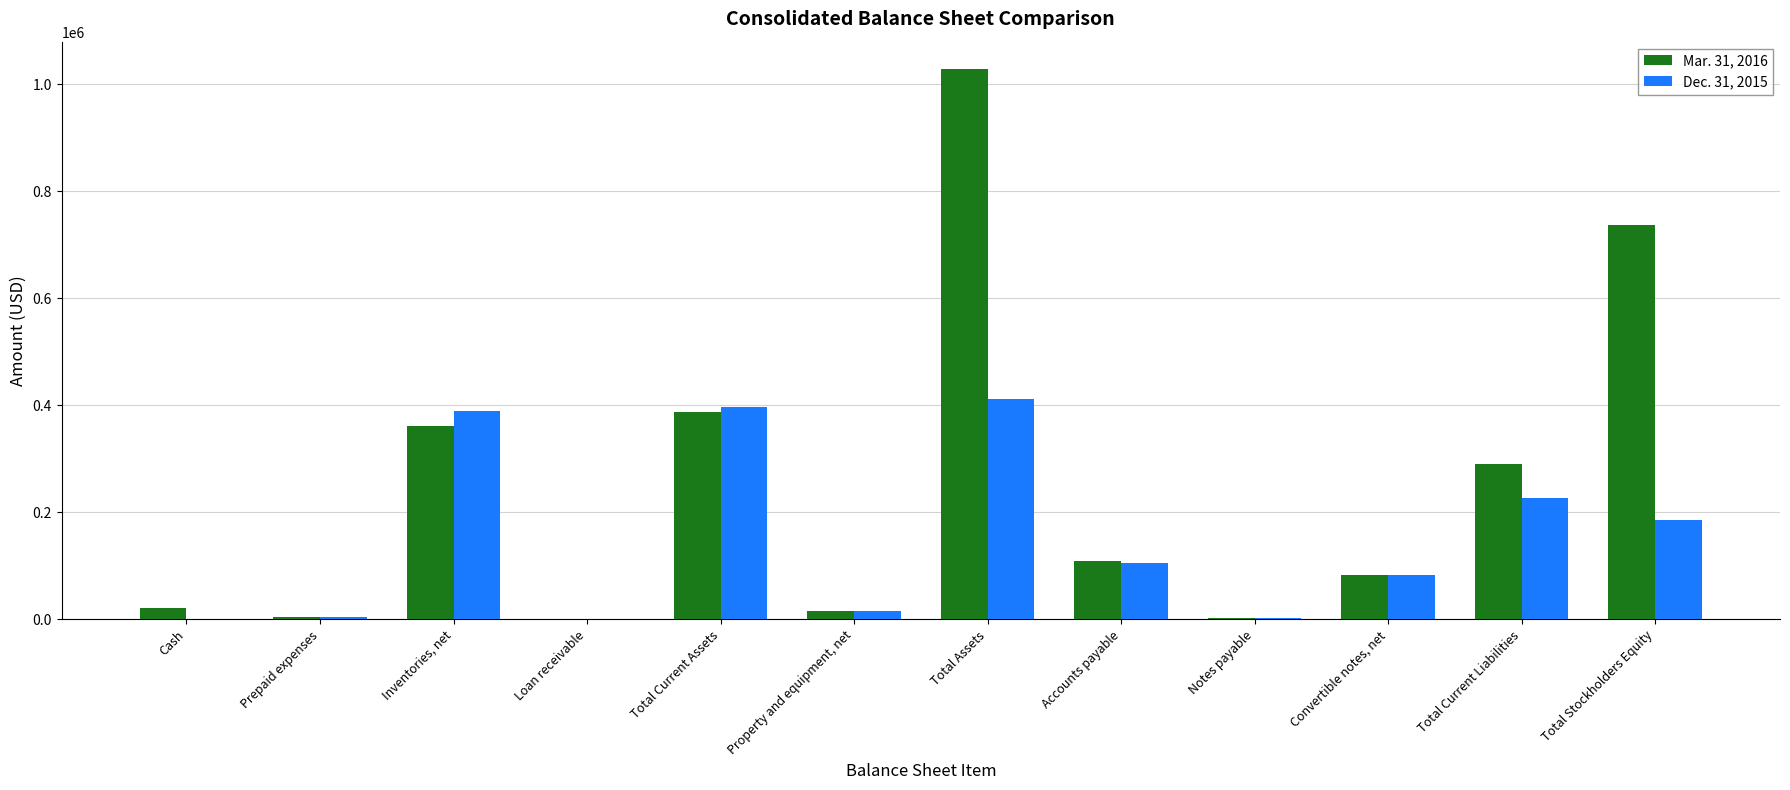

What is the maximum value shown in the chart?

1028271